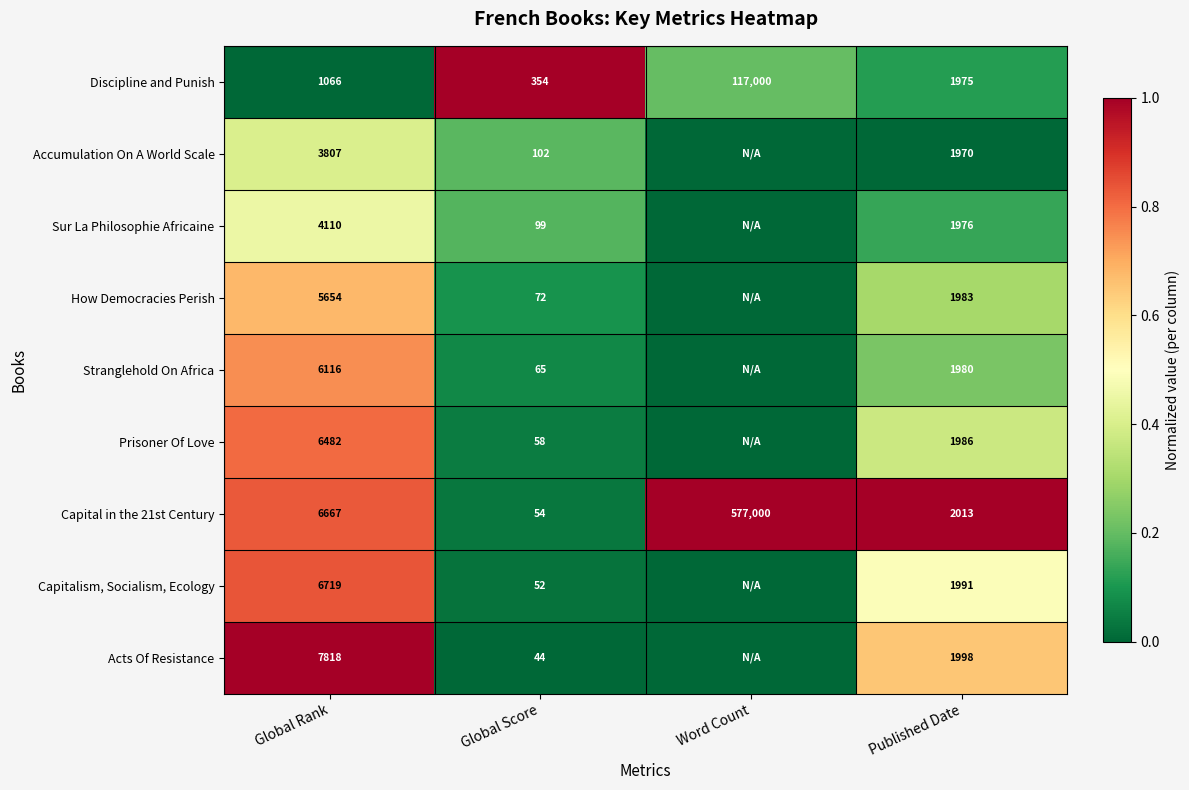

What is the sum of the Stranglehold On Africa values at Global Rank and Global Score?

6181